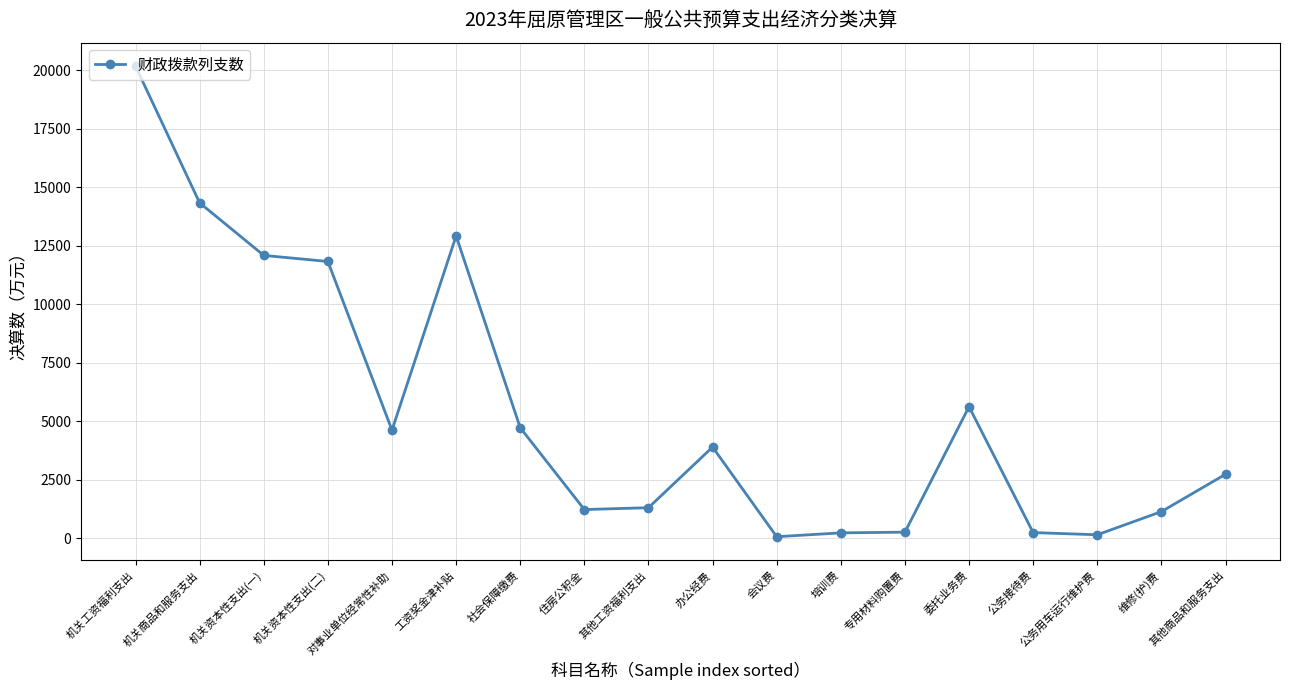

What is the average value?

5421